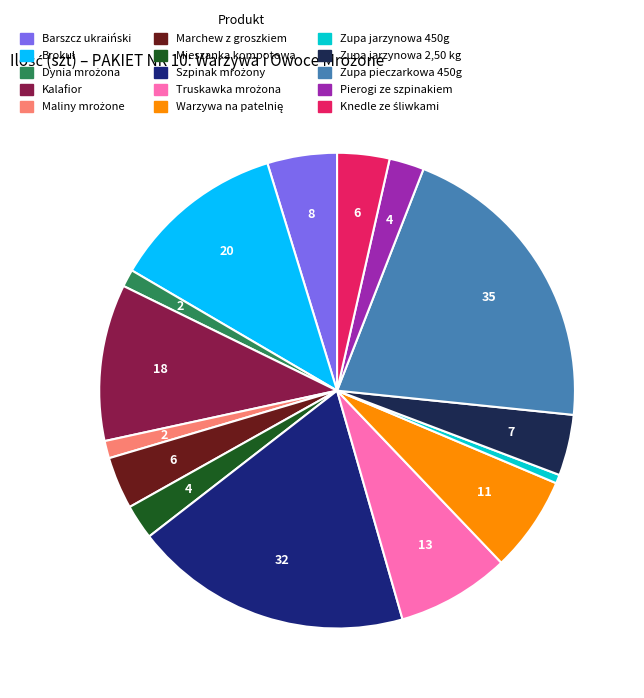

Which slice is the largest?

Zupa pieczarkowa 450g